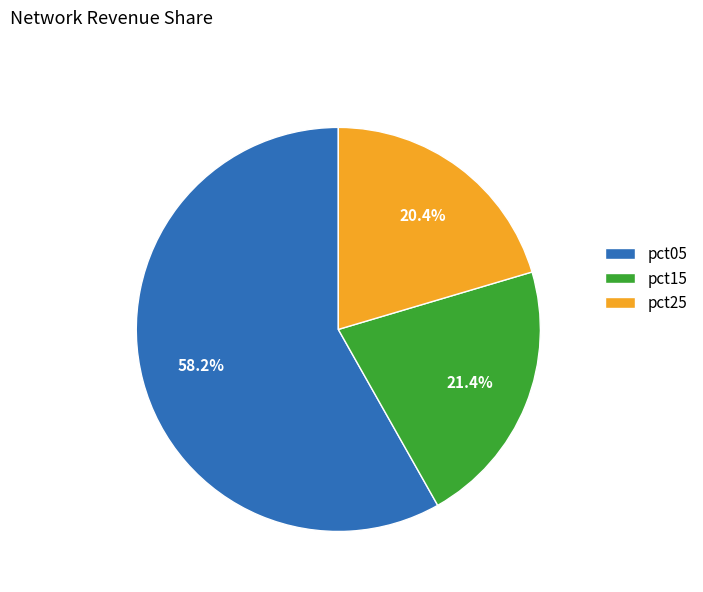

Is there any slice that represents more than half of the pie?

Yes